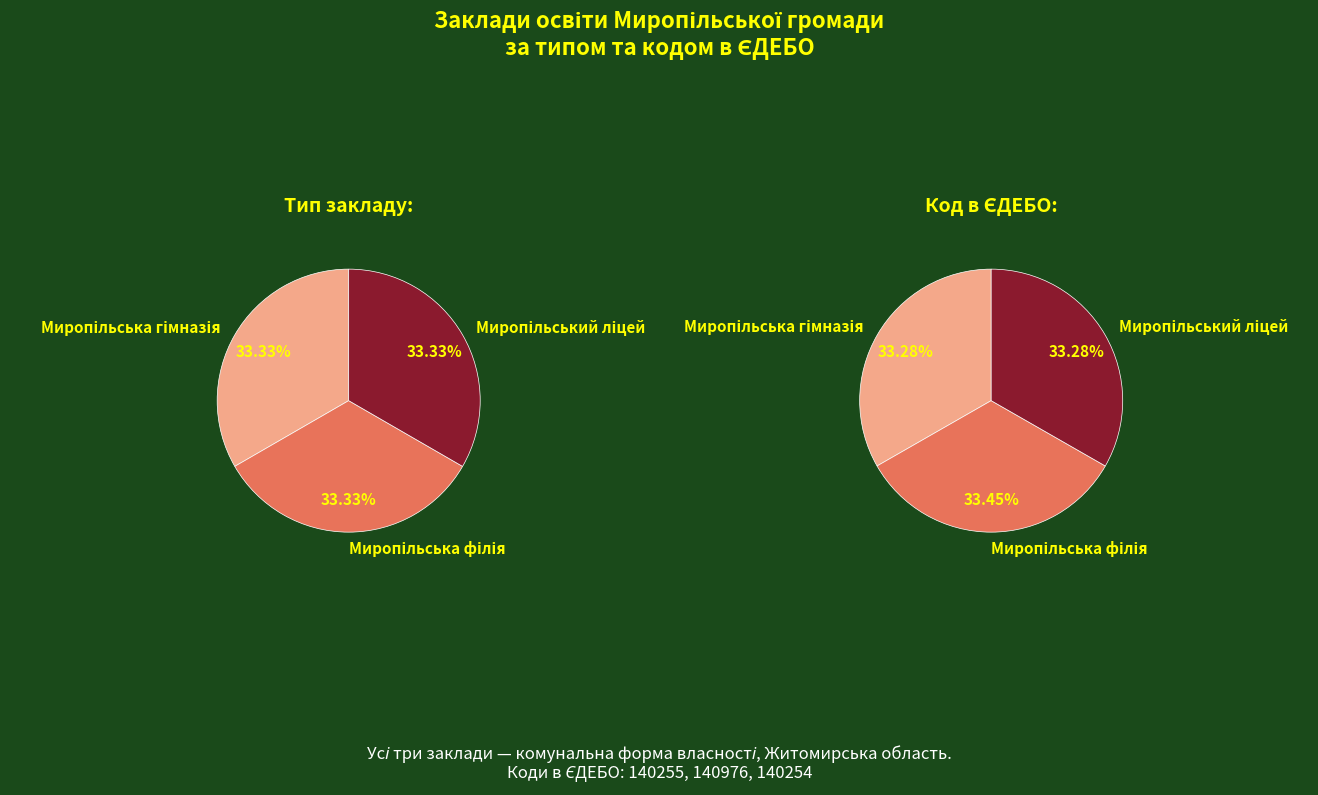

Does any single category account for the majority?

No